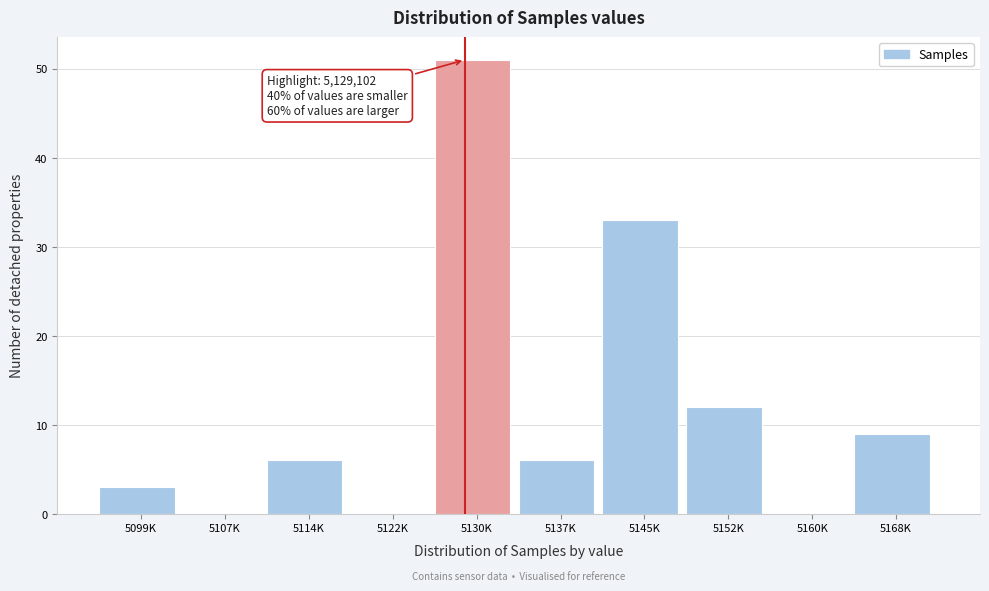

Reading left to right, transcribe all the data shown in this chart.

5099K=3	5107K=0	5114K=6	5122K=0	5130K=51	5137K=6	5145K=33	5152K=12	5160K=0	5168K=9